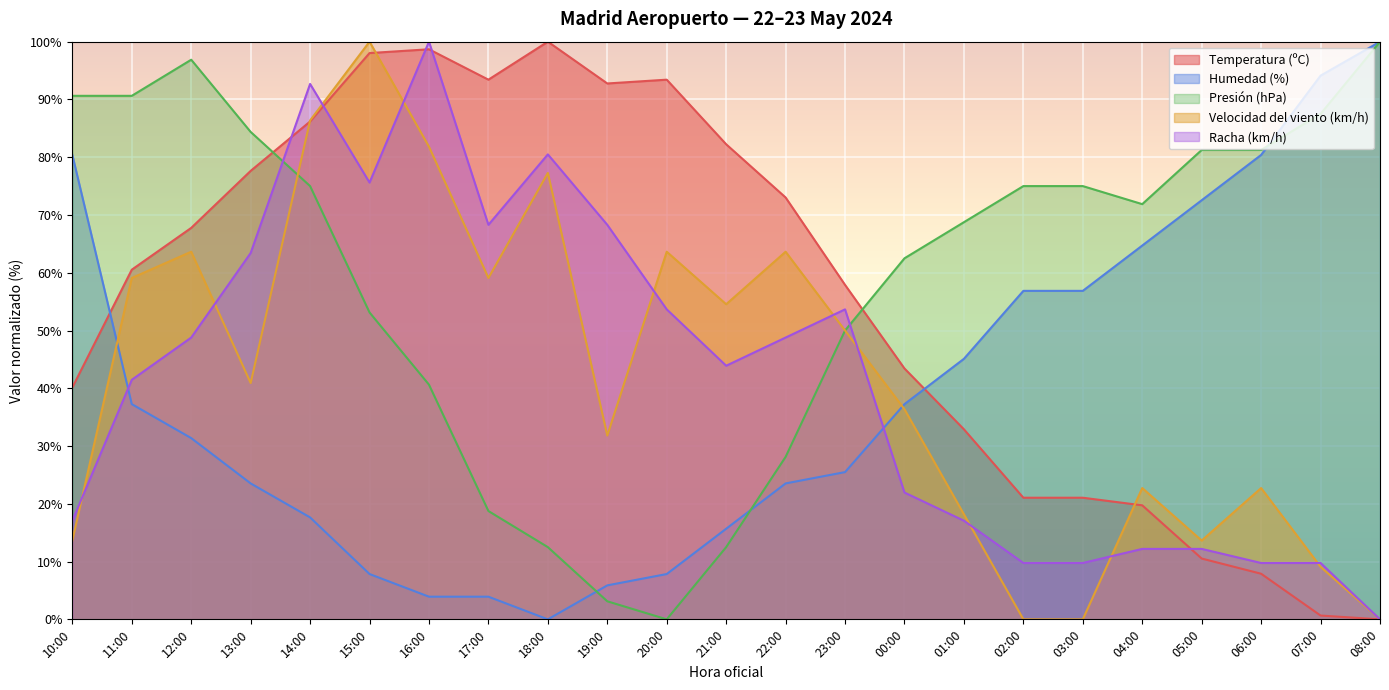

What are all the series names shown in the legend?

Temperatura (ºC), Humedad (%), Presión (hPa), Velocidad del viento (km/h), Racha (km/h)